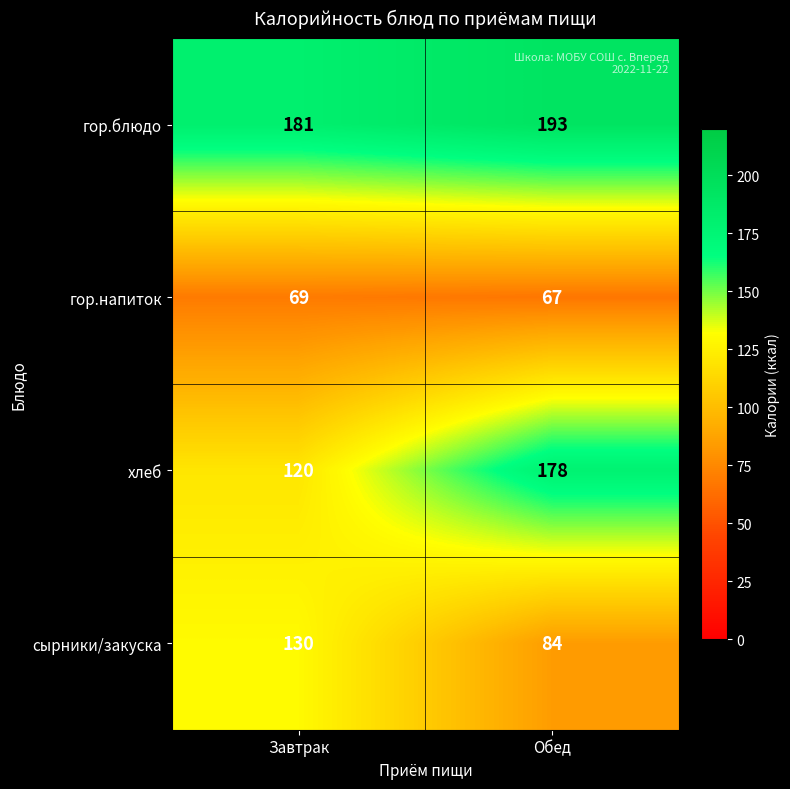

What is the difference between the highest and lowest values at Завтрак?

112